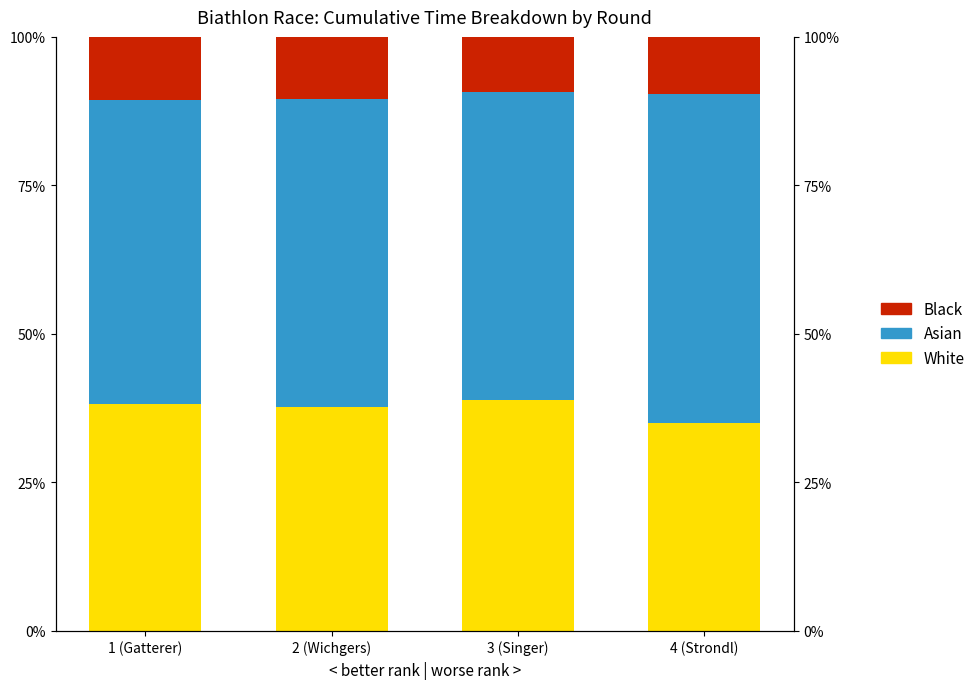

What is the label of the 4th bar from the left?

4 (Strondl)